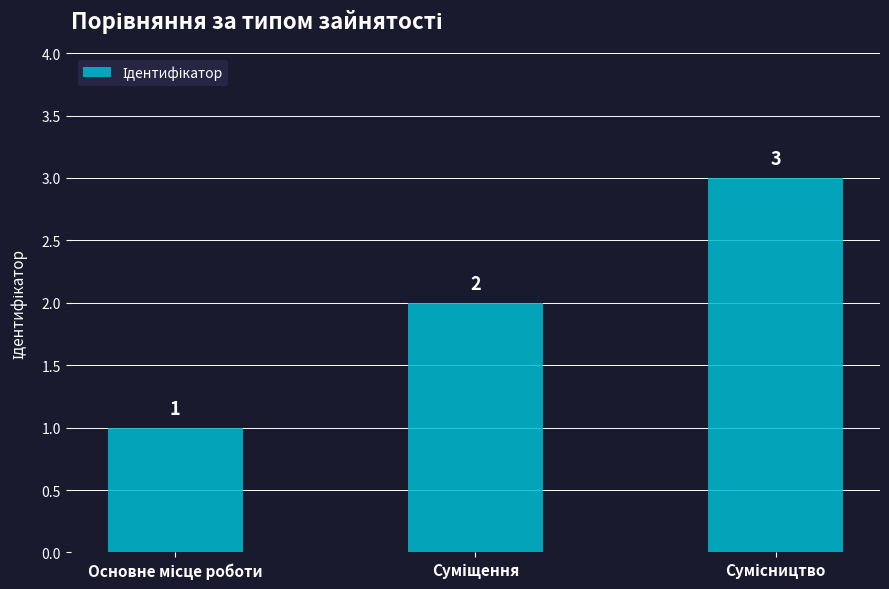

How many values are between 1 and 3?

3